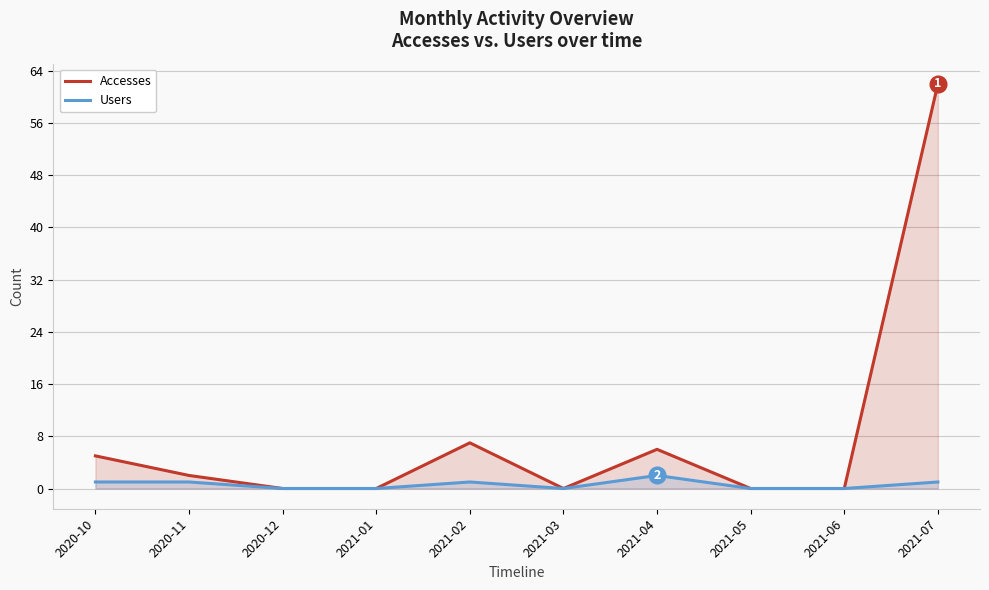

How many interior local valleys does the Users series have?

1